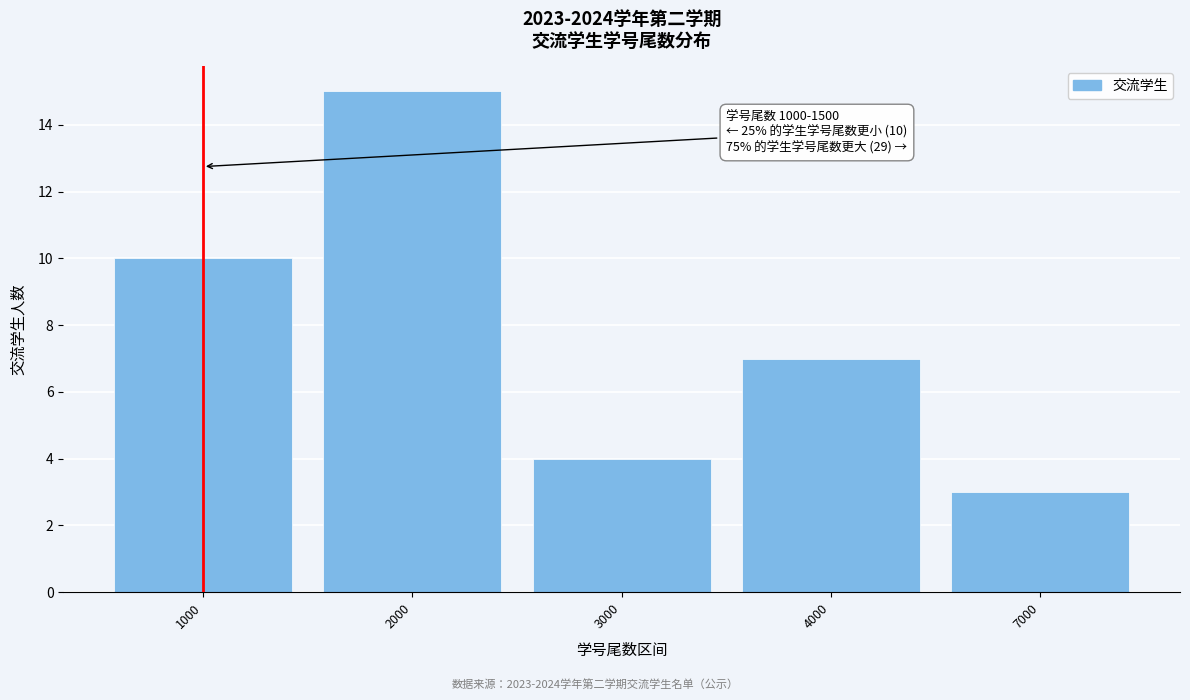

Reading left to right, transcribe all the data shown in this chart.

10	15	4	7	3